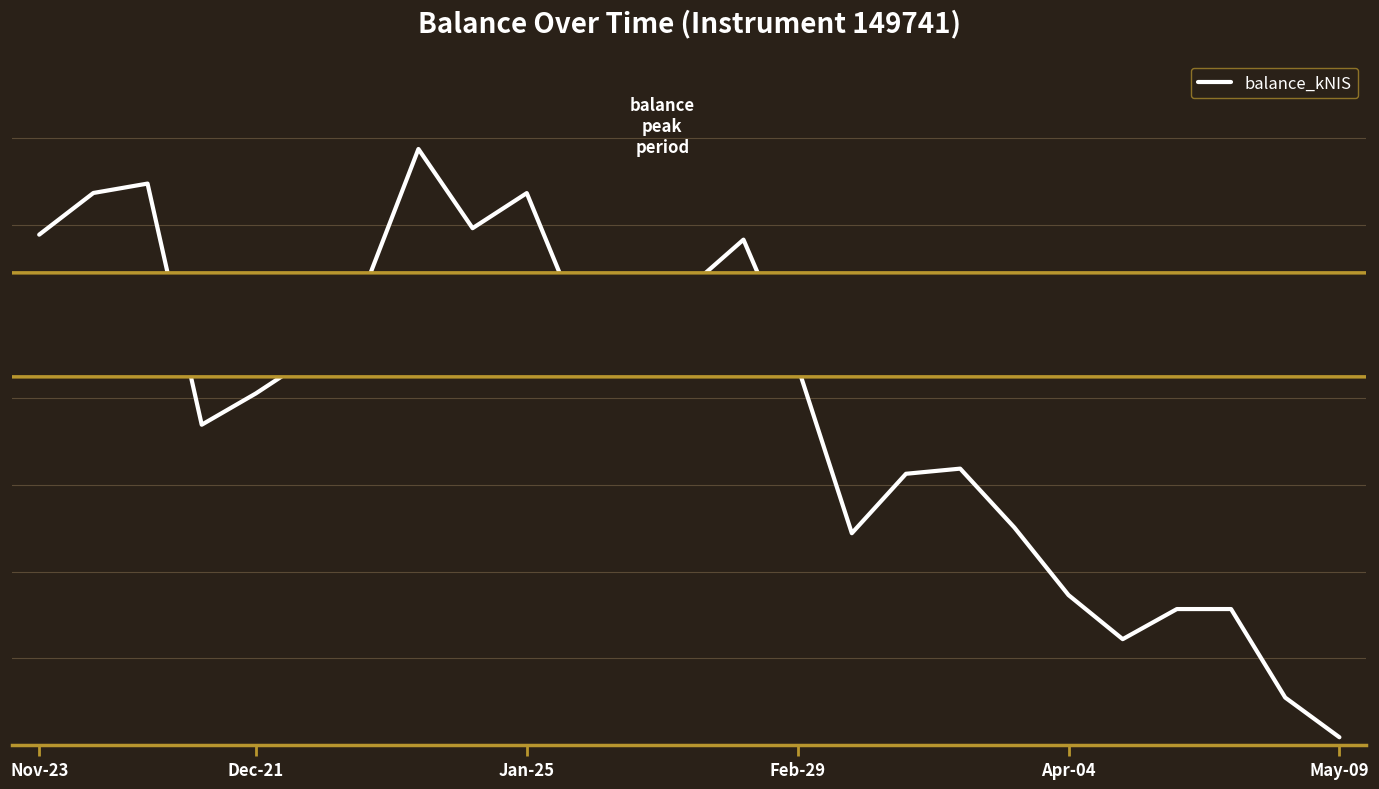

What is the minimum value shown in the chart?

179.1